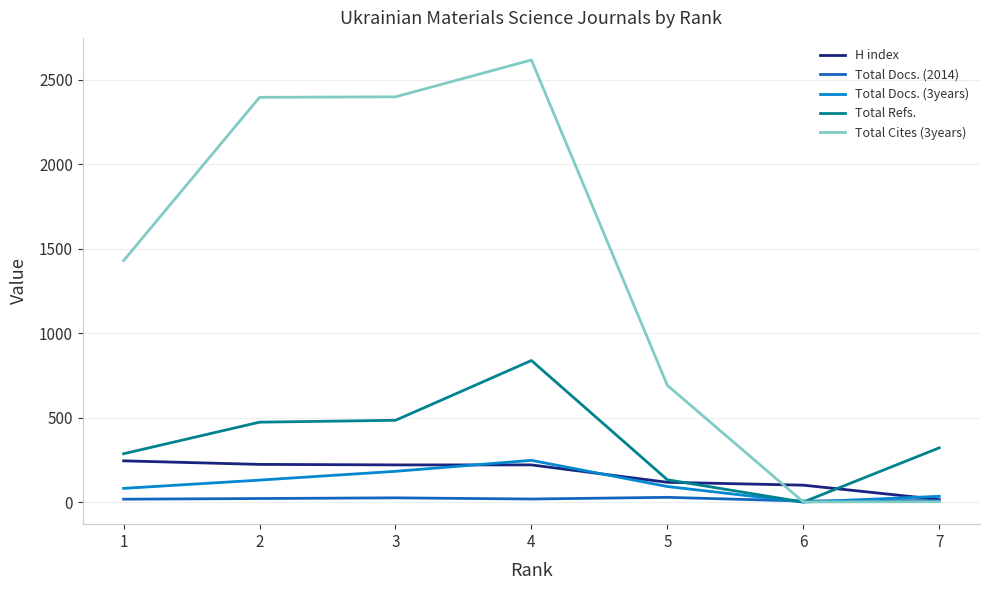

What is the maximum value shown in the chart?

2617